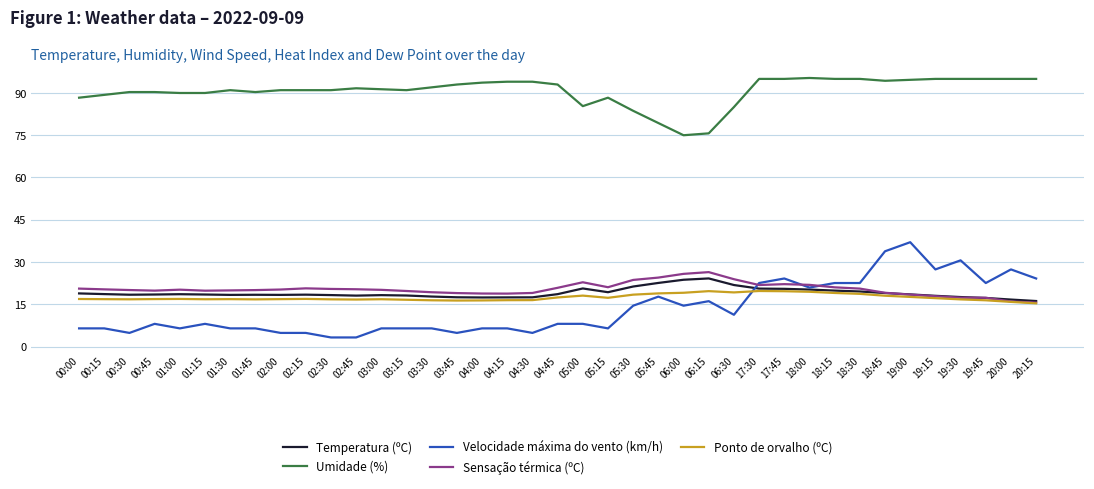

What is the minimum value shown in the chart?

3.2